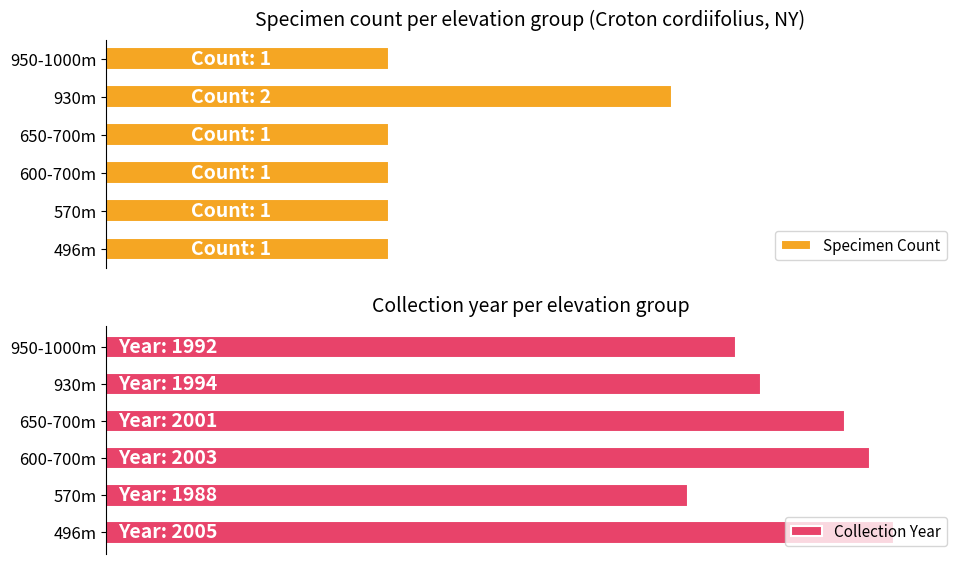

What is the difference between the Collection Year values at 950-1000m and 496m?

13